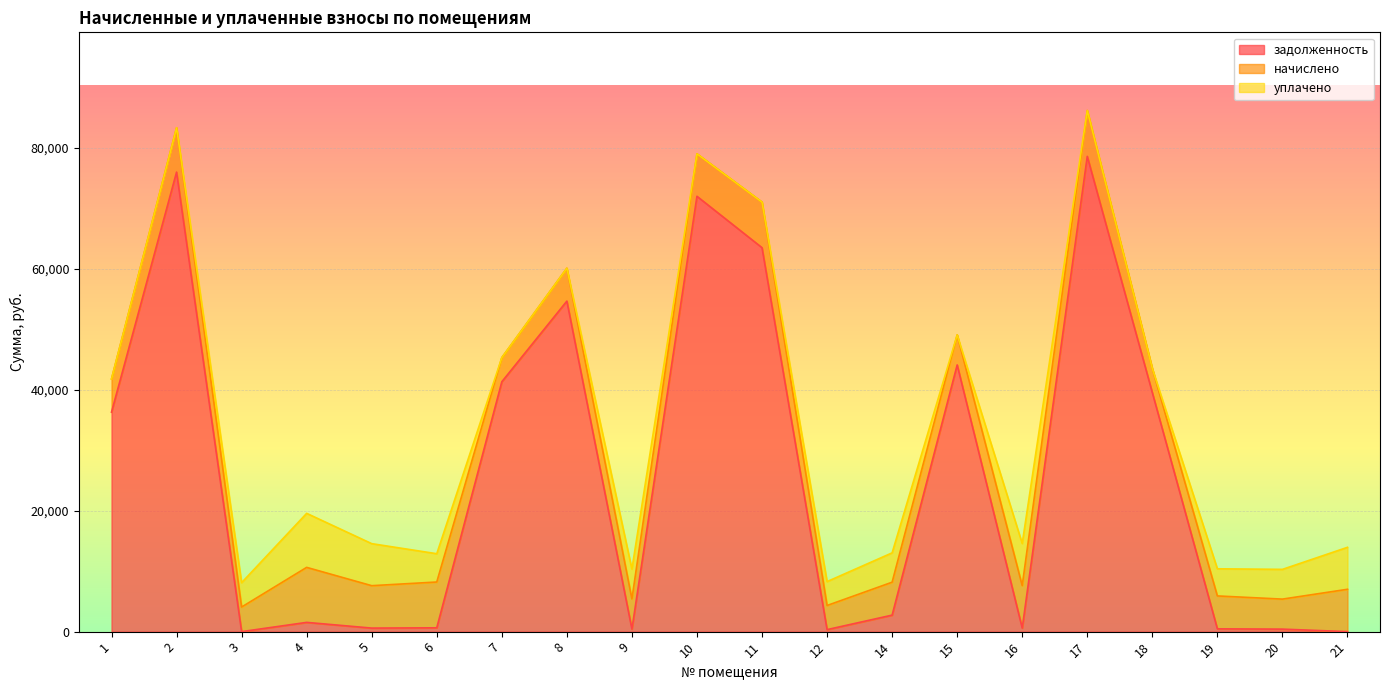

What is the value of the уплачено point at the 12th from the left?

3954.1